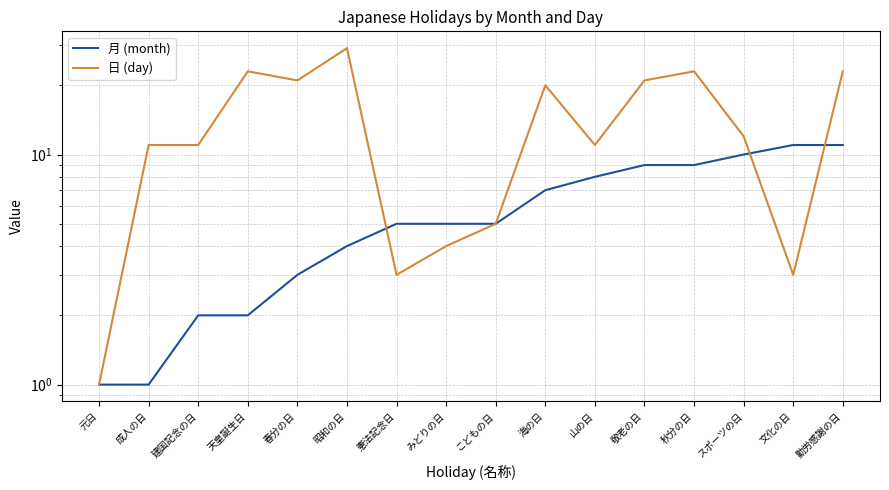

At which category does the chart reach its minimum across all series?

元日